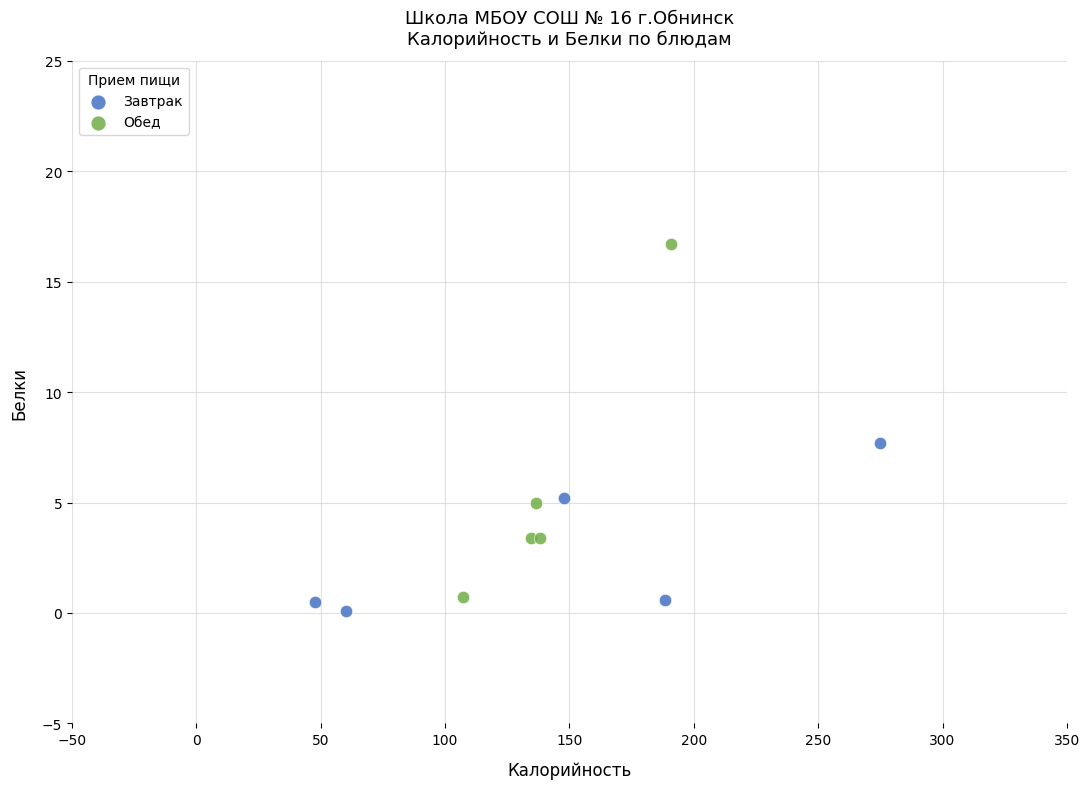

Which series has the largest Y range (max minus min)?

Обед